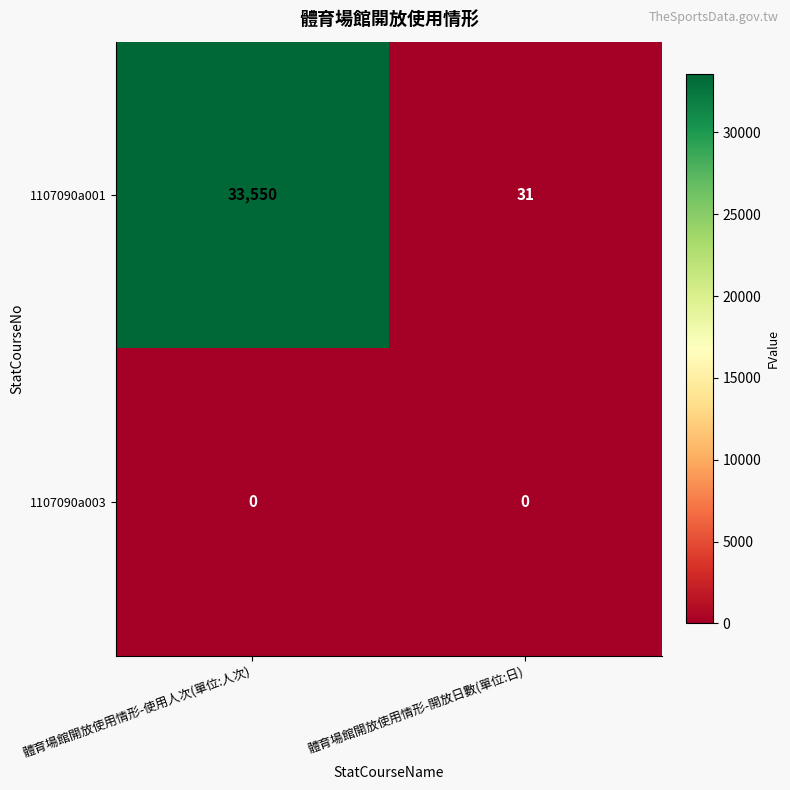

Which series has the largest range (max minus min)?

1107090a001